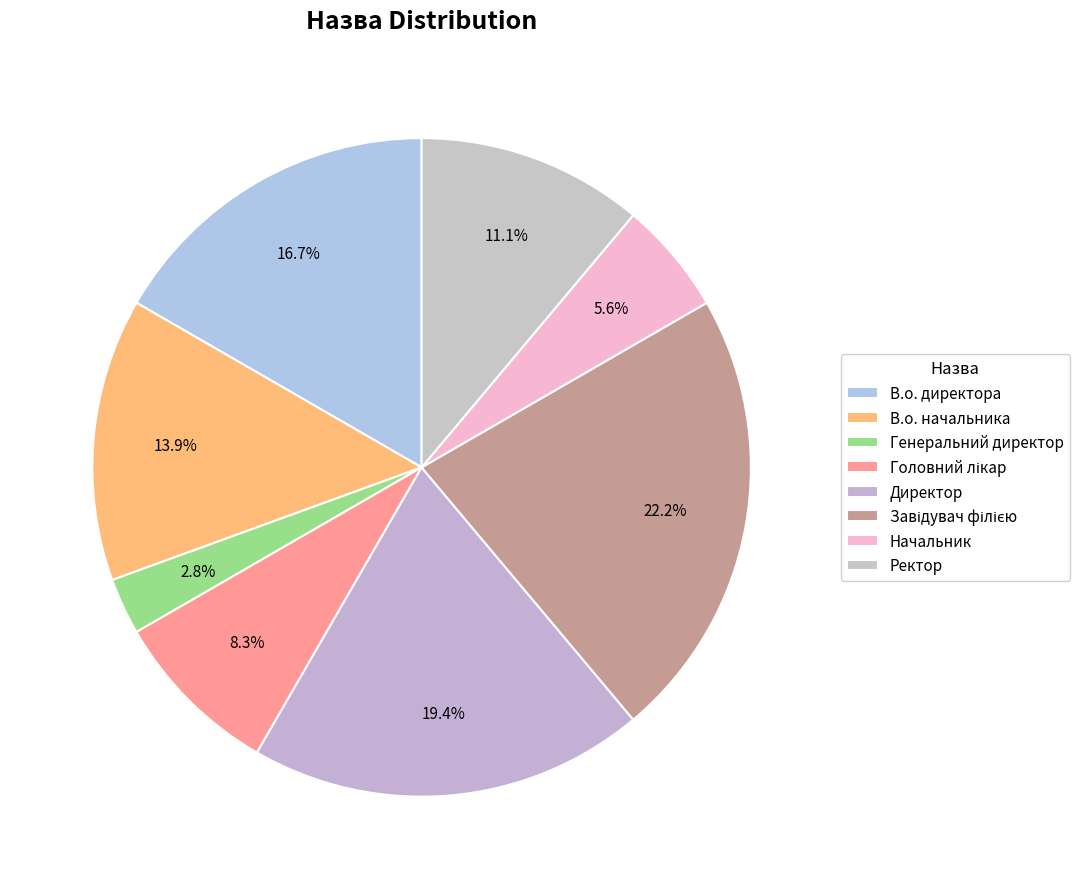

Combined, what portion of the pie is В.о. директора and Директор?

36.1%